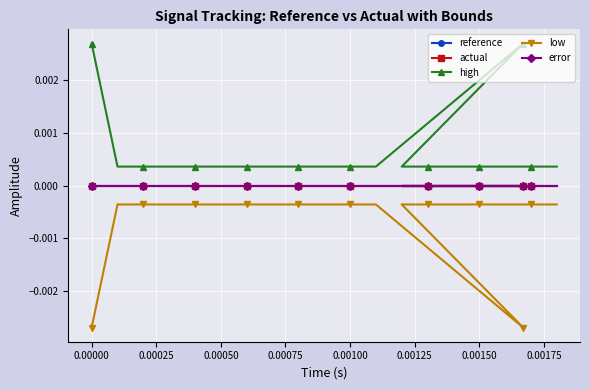

Which series has the widest spread of values?

high